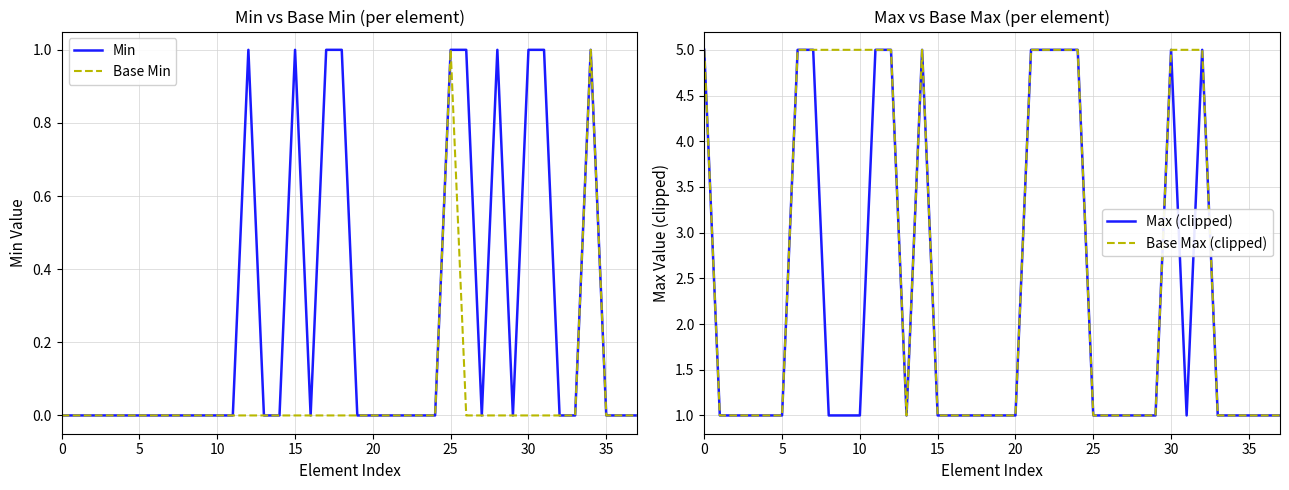

How many lines are shown in the chart?

4